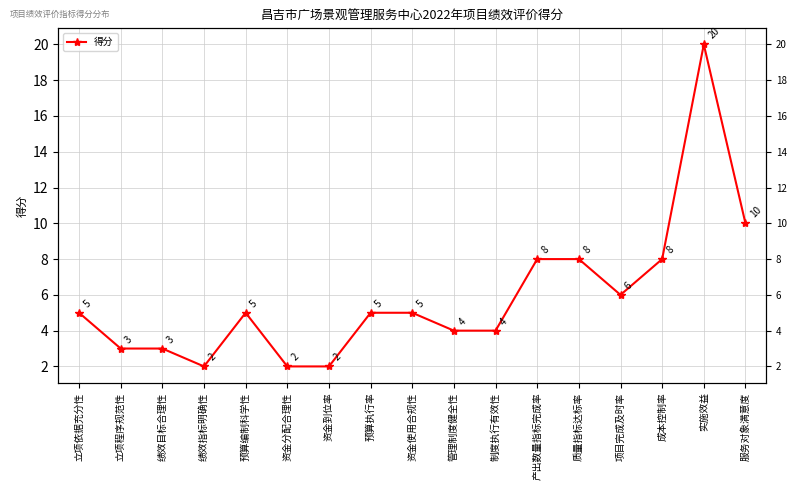

Reading left to right, extract all data points from this chart.

立项依据充分性=5	立项程序规范性=3	绩效目标合理性=3	绩效指标明确性=2	预算编制科学性=5	资金分配合理性=2	资金到位率=2	预算执行率=5	资金使用合规性=5	管理制度健全性=4	制度执行有效性=4	产出数量指标完成率=8	质量指标达标率=8	项目完成及时率=6	成本控制率=8	实施效益=20	服务对象满意度=10